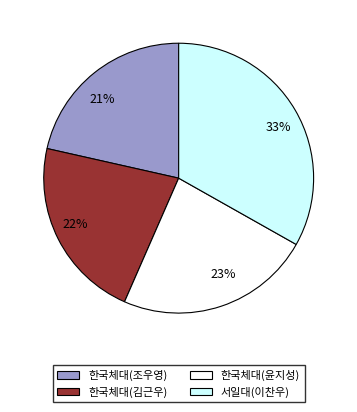

To the nearest percent, what percentage of the pie is 33%?

33%